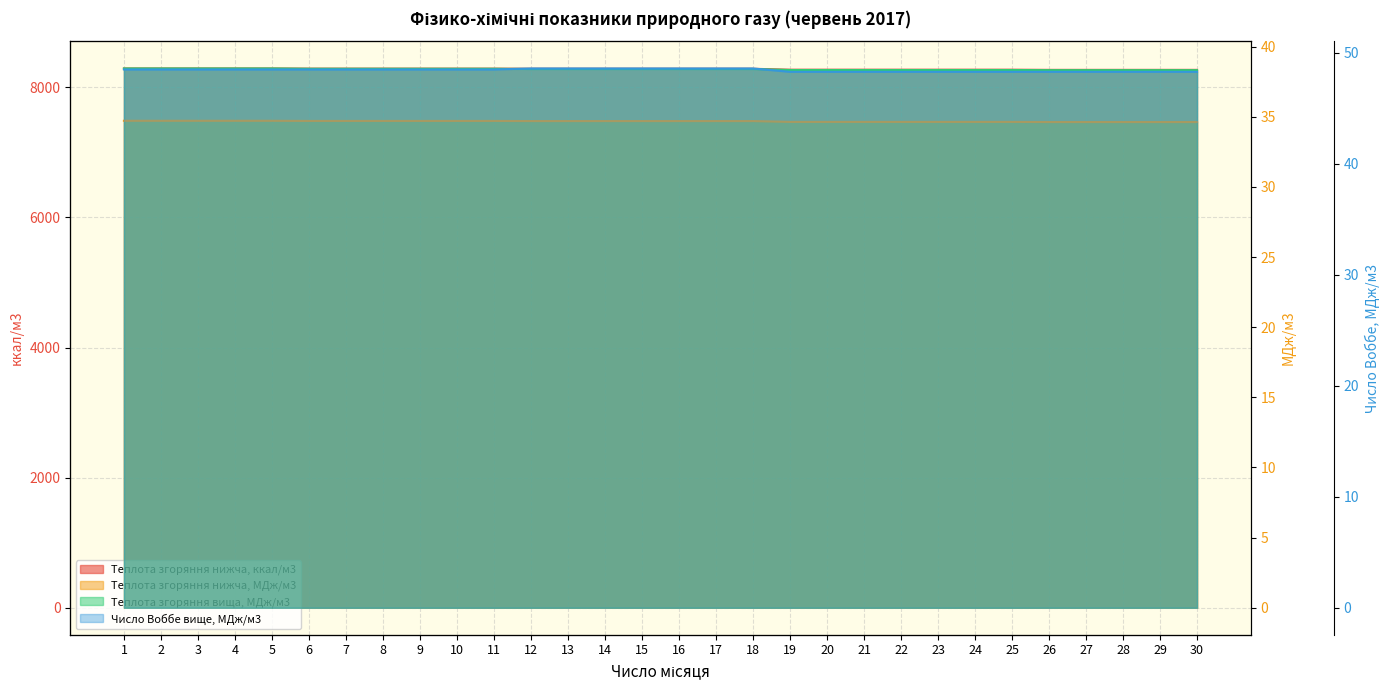

The Теплота згоряння вища, МДж/м3 series shows 38.4 at 18. True or false?

True